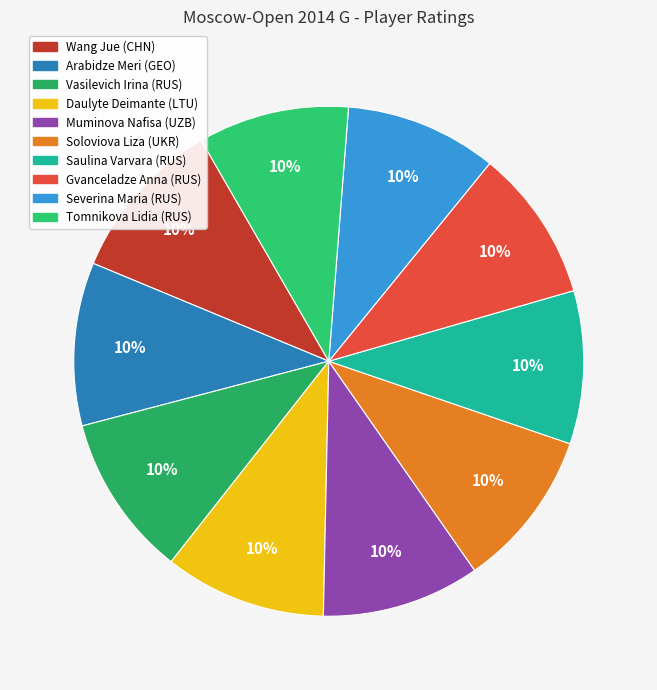

How many slices are in this pie chart?

10